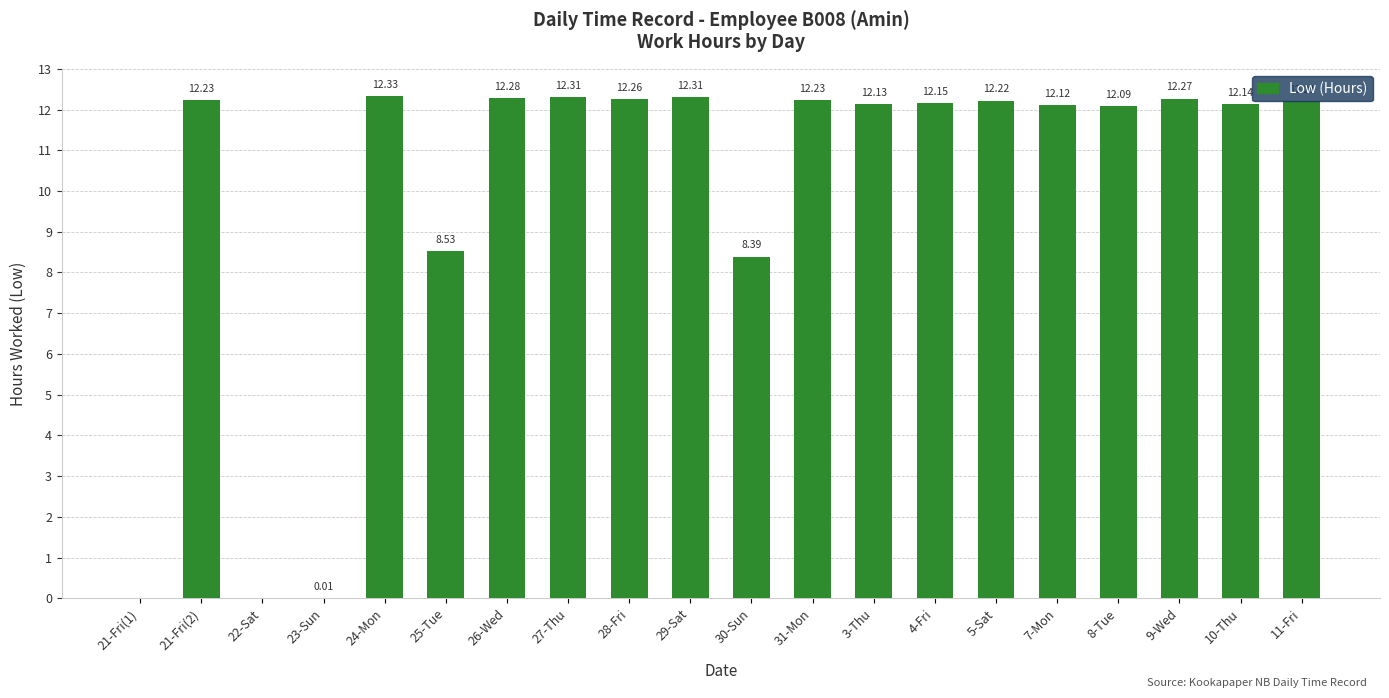

Which has a higher value, 23-Sun or 21-Fri(2)?

21-Fri(2)